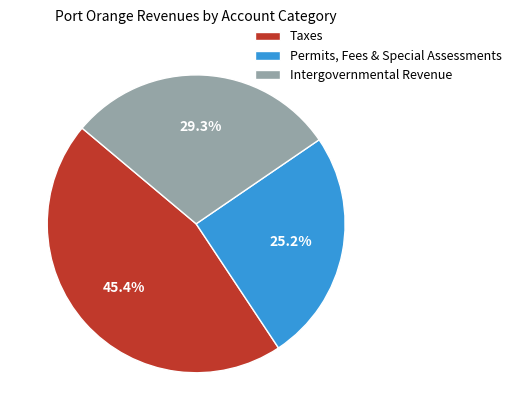

What percentage is NOT represented by Taxes?

54.6%